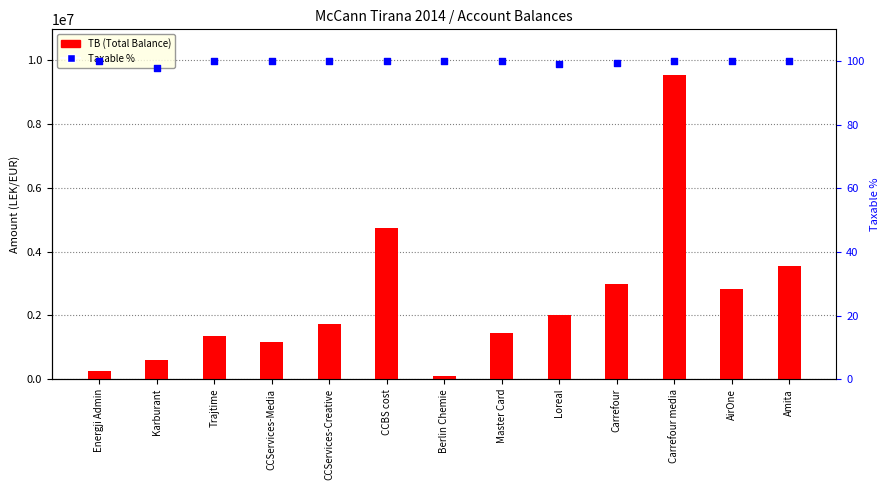

Which series contains the highest Y value?

TB (Total Balance)